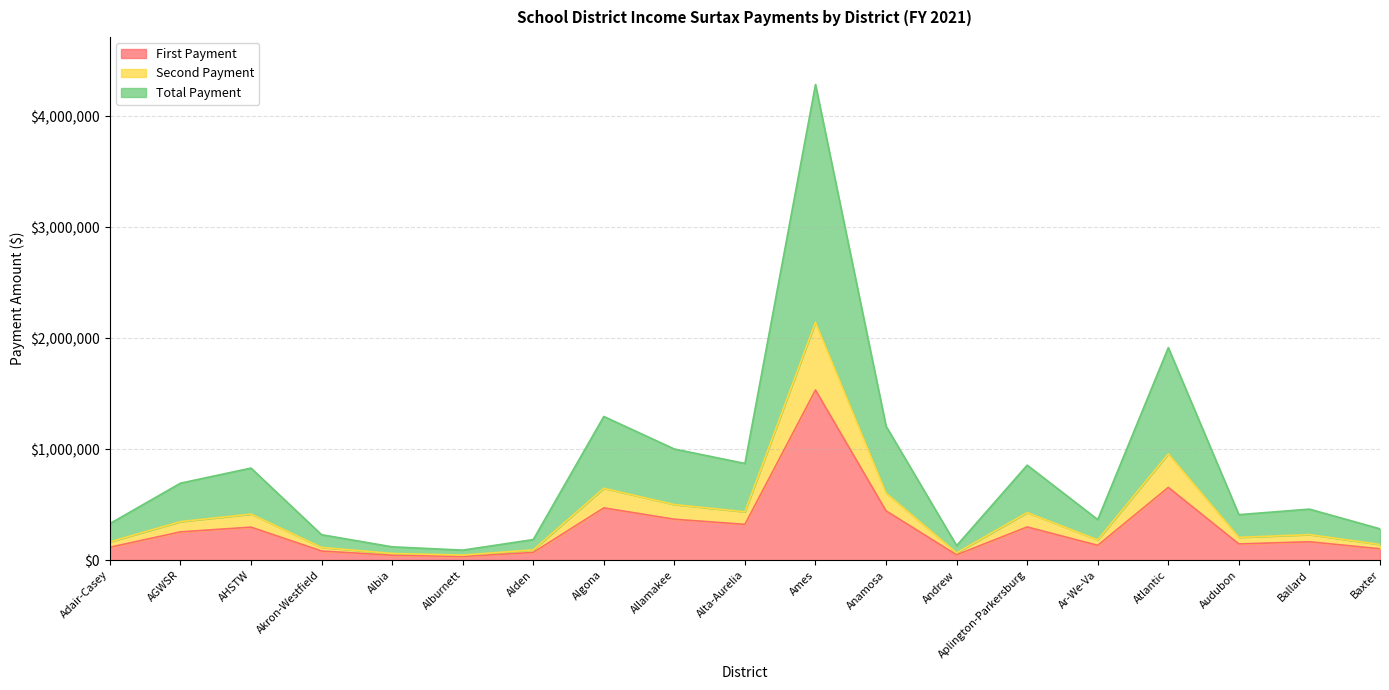

The Total Payment series shows 90126.0 at Alburnett. True or false?

True